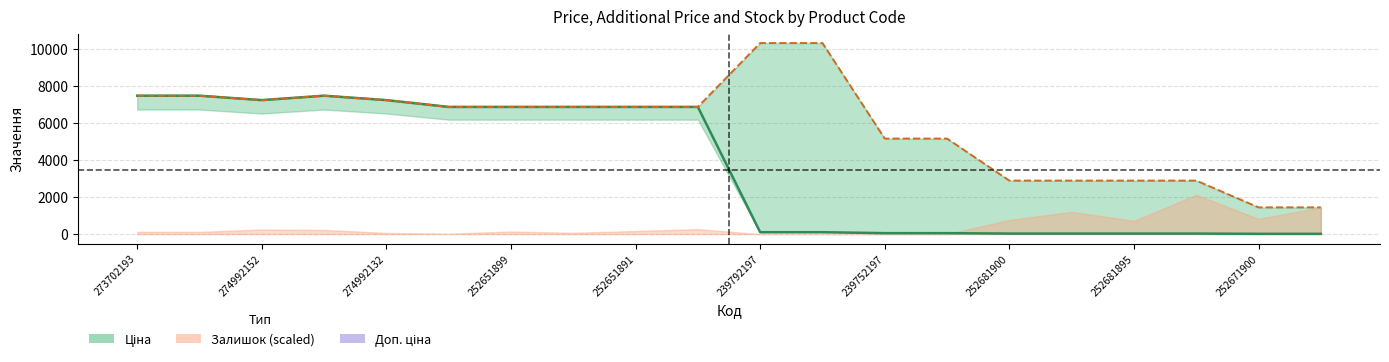

In Доп. ціна (line), how many points are lower than both neighbors (excluding endpoints)?

1